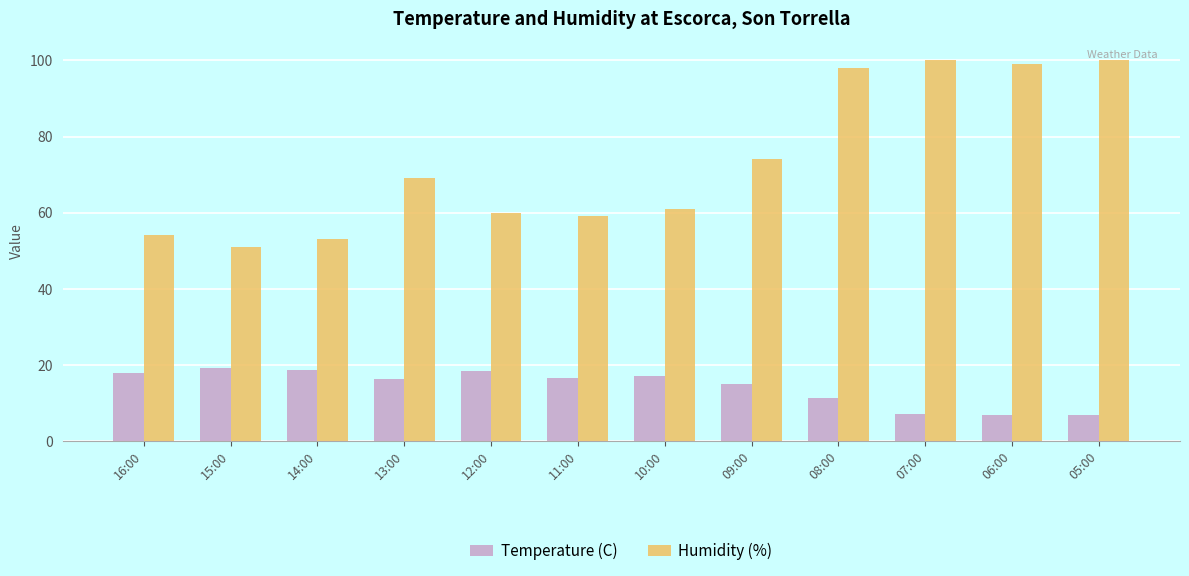

What are all the series names shown in the legend?

Temperature (C), Humidity (%)